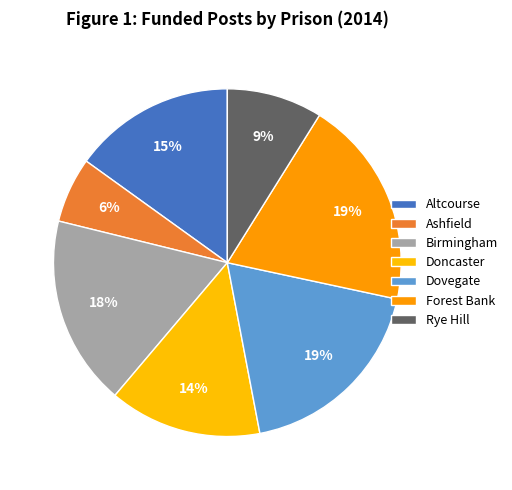

To the nearest percent, what percentage of the pie is Doncaster?

14%